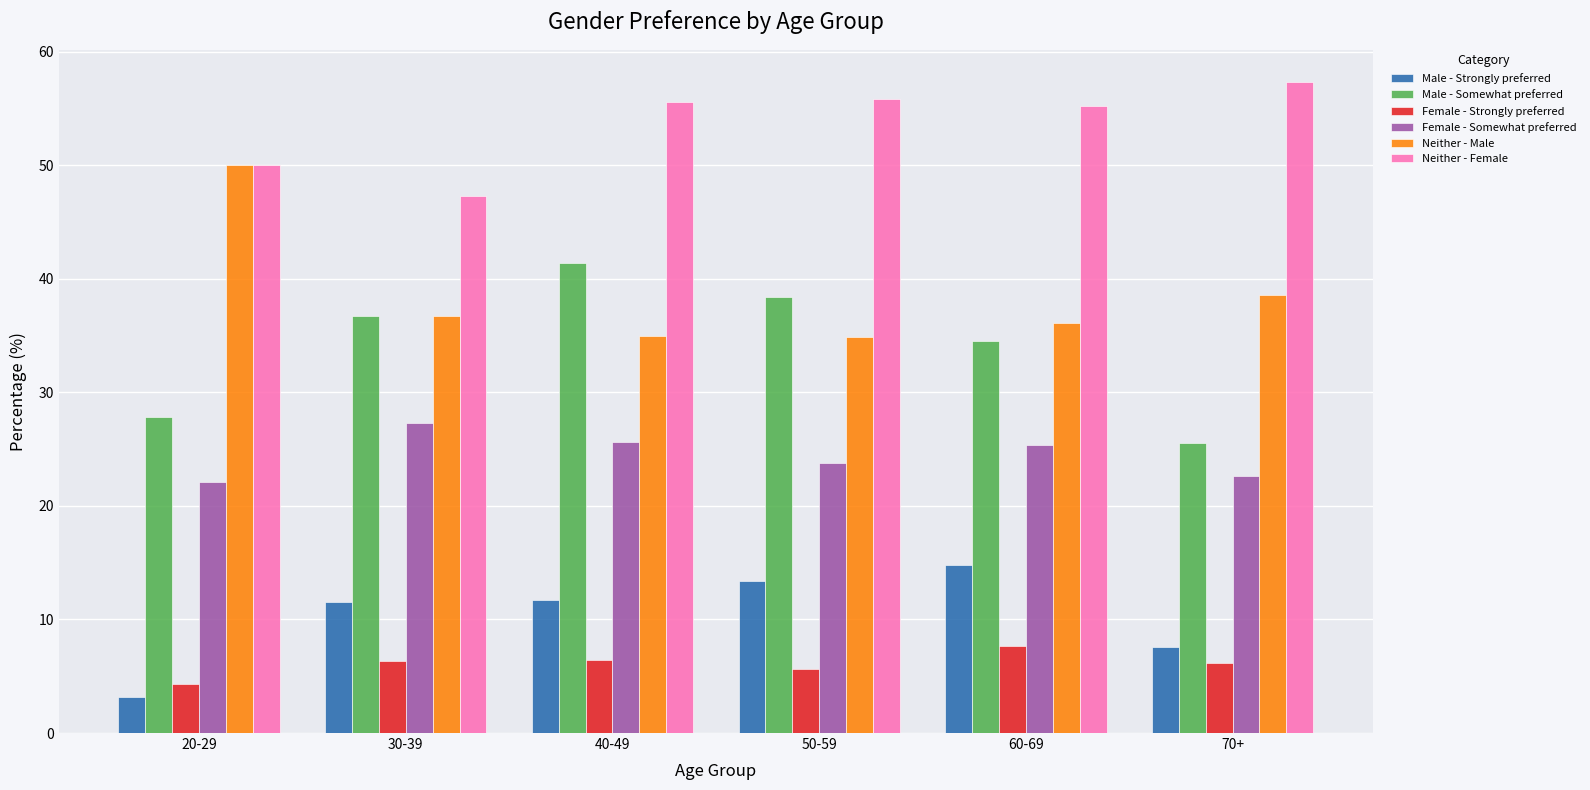

At 70+, list the series in order from smallest to largest.

Female - Strongly preferred, Male - Strongly preferred, Female - Somewhat preferred, Male - Somewhat preferred, Neither - Male, Neither - Female